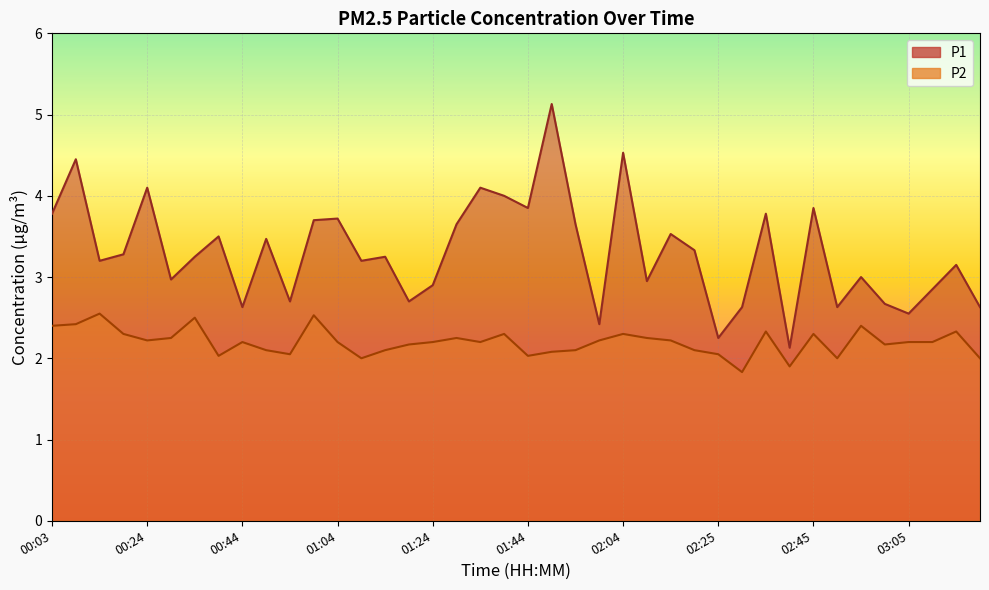

The value of P1 at 01:34 is 1.3. True or false?

False